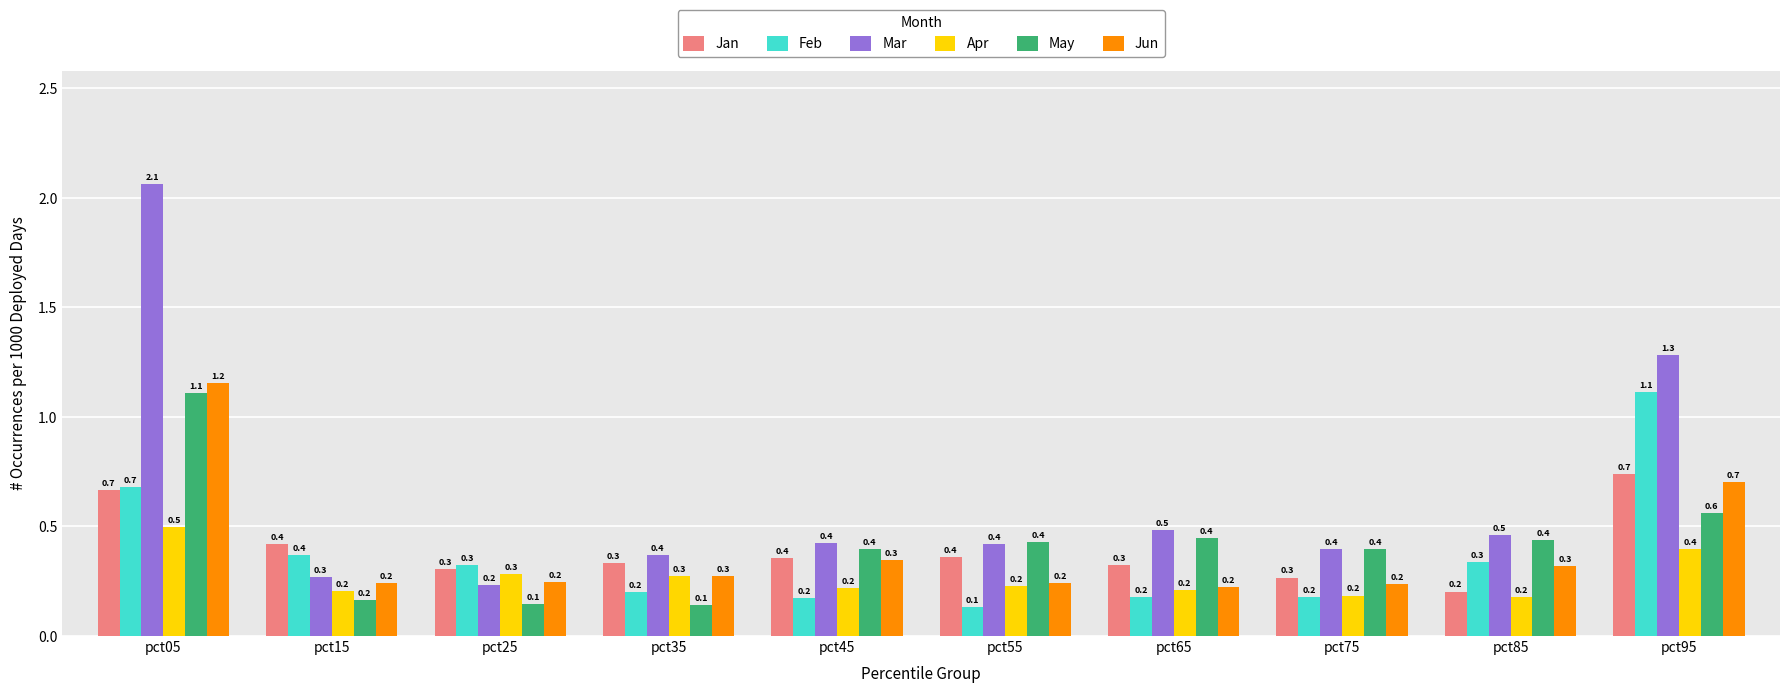

True or false: Jan has a value of 0.6 at pct45.

False